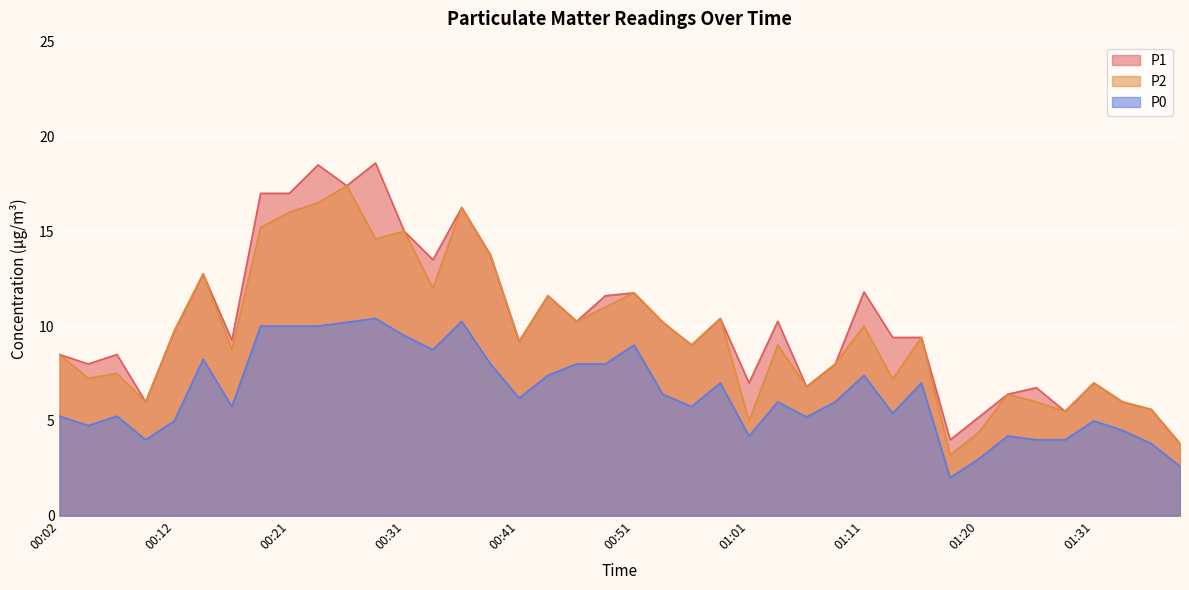

What is the difference between the maximum and minimum values in the P0 series?

8.4